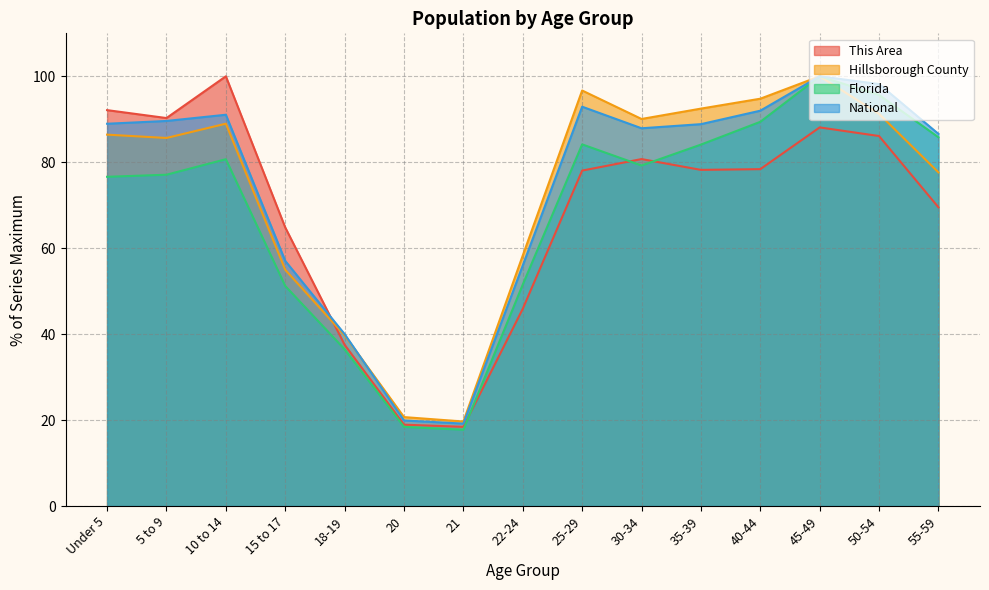

Between 50-54 and 15 to 17, which is larger?

50-54